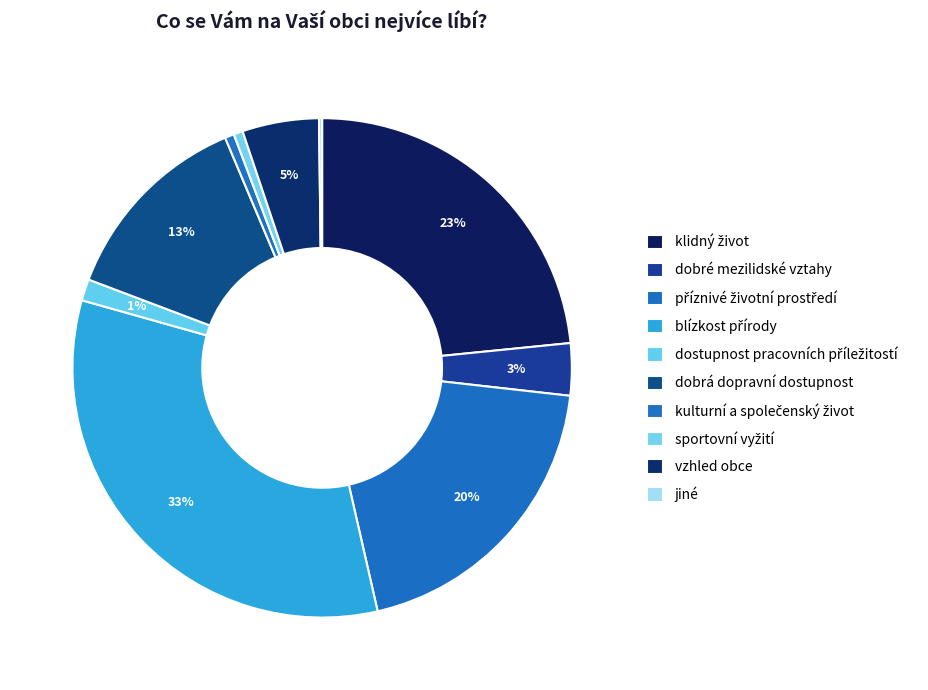

Is the sum of blízkost přírody and příznivé životní prostředí greater than half?

Yes